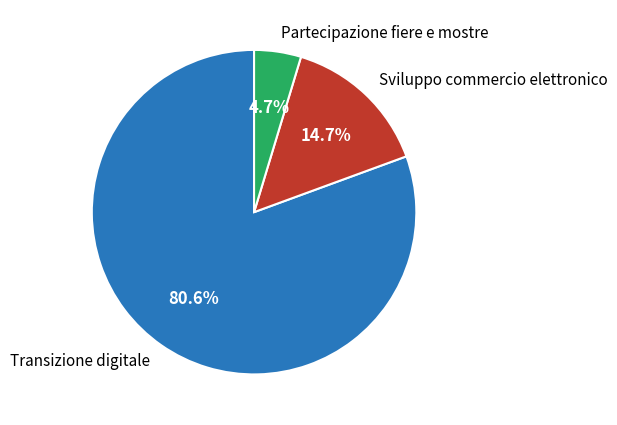

Which category has the biggest portion of the pie?

Transizione digitale